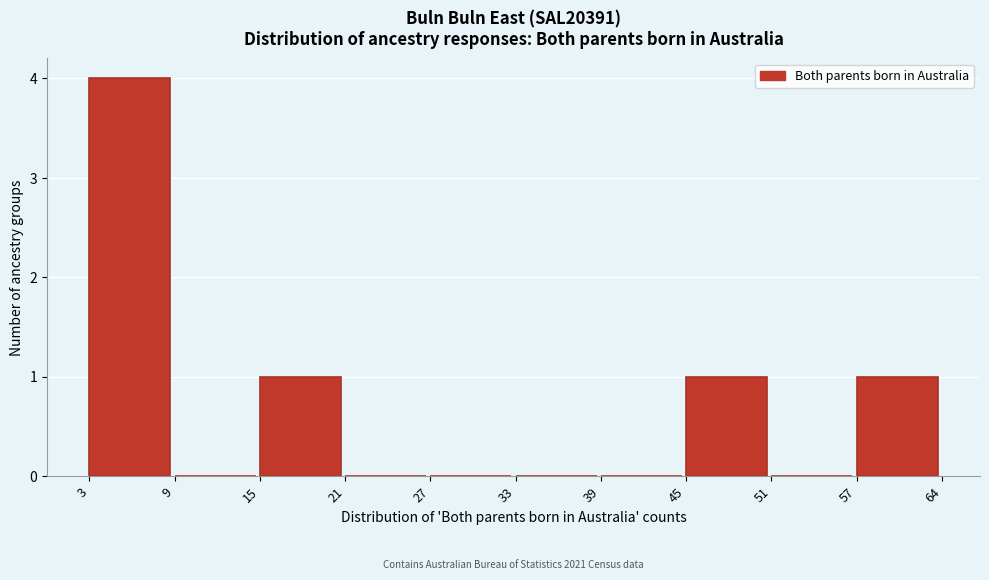

Reading left to right, list all the values displayed in this chart.

3=4	9=0	15=1	21=0	27=0	33=0	39=0	45=1	51=0	57=1